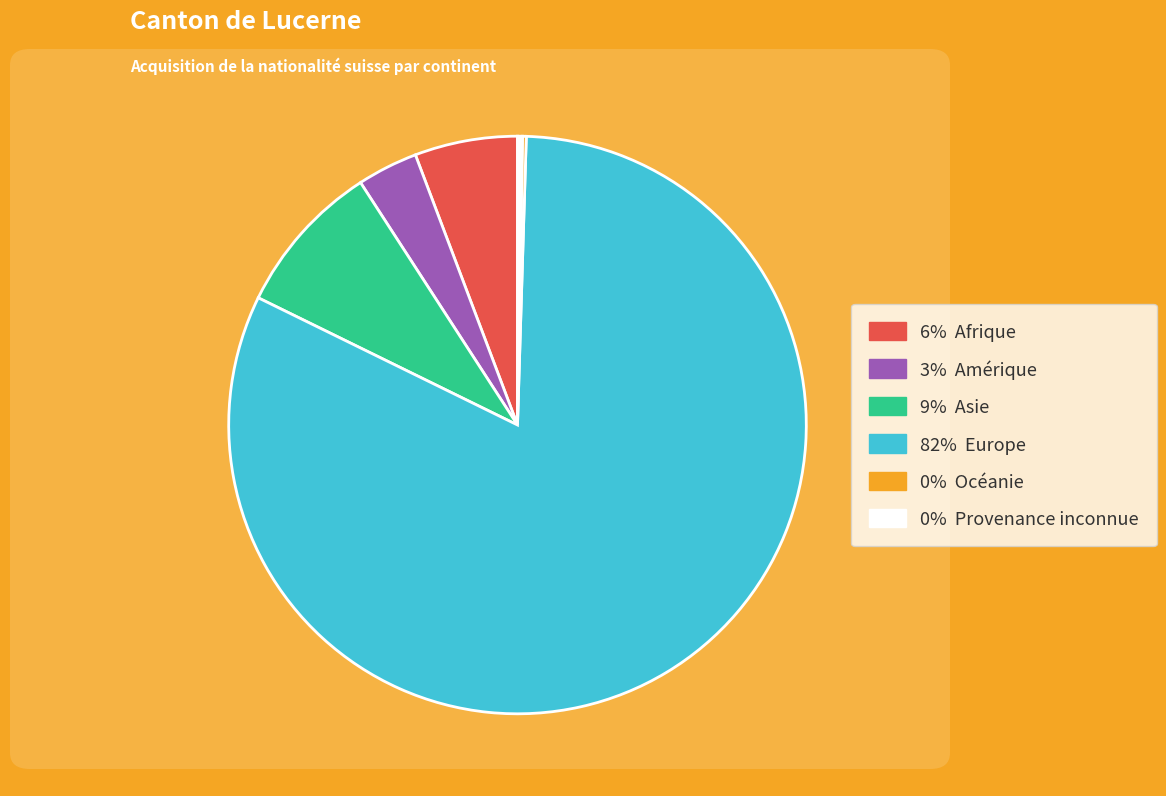

Is there a majority slice in this chart?

Yes